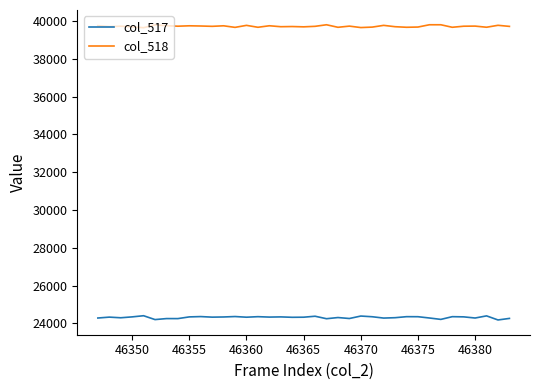

What are all the series names shown in the legend?

col_517, col_518